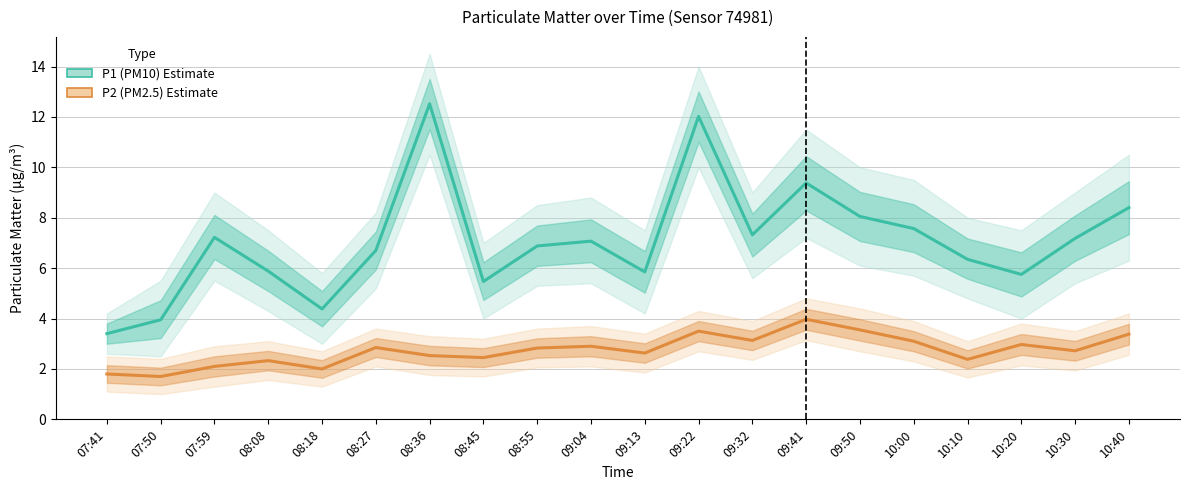

The P2 (PM2.5) series shows 3.2 at 07:59. True or false?

False